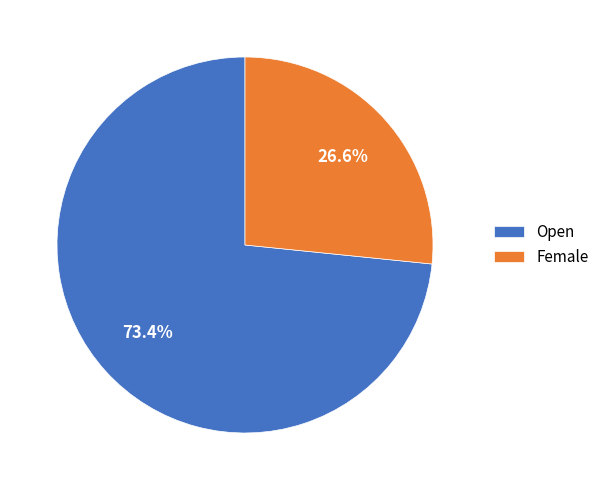

What is the majority slice?

Open